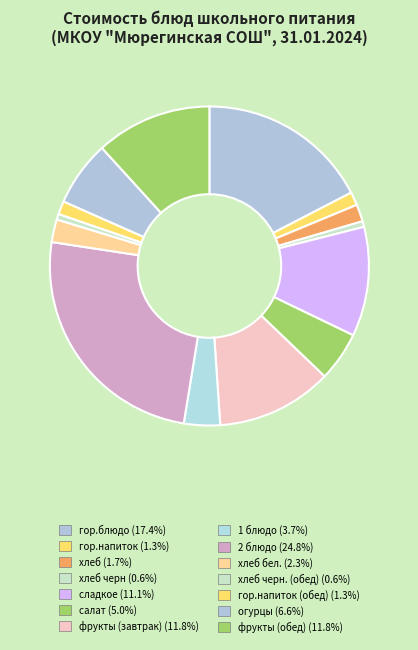

Is there any slice that represents more than half of the pie?

No